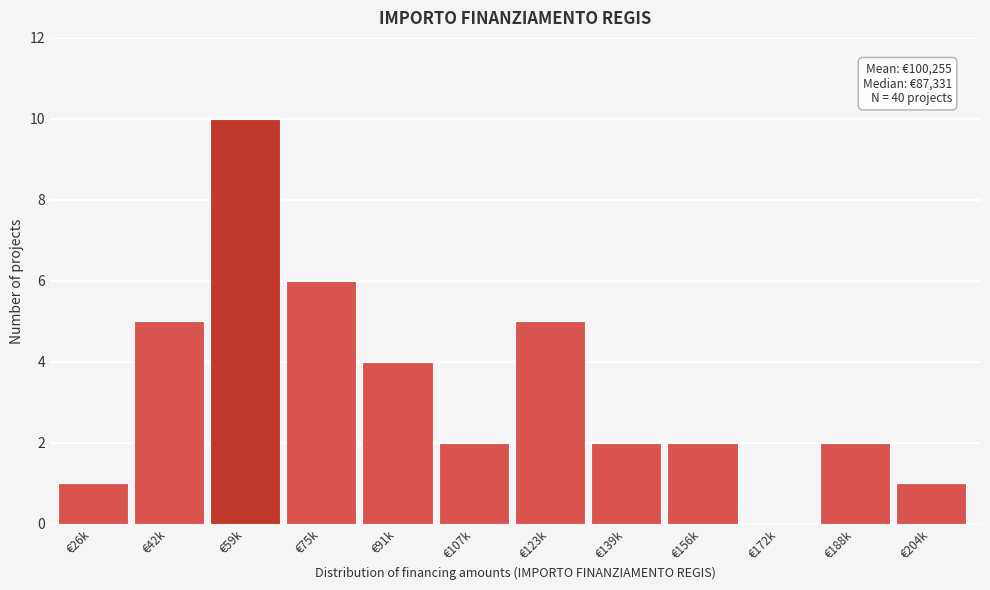

Reading left to right, transcribe all the data shown in this chart.

€26k=1	€42k=5	€59k=10	€75k=6	€91k=4	€107k=2	€123k=5	€139k=2	€156k=2	€172k=0	€188k=2	€204k=1